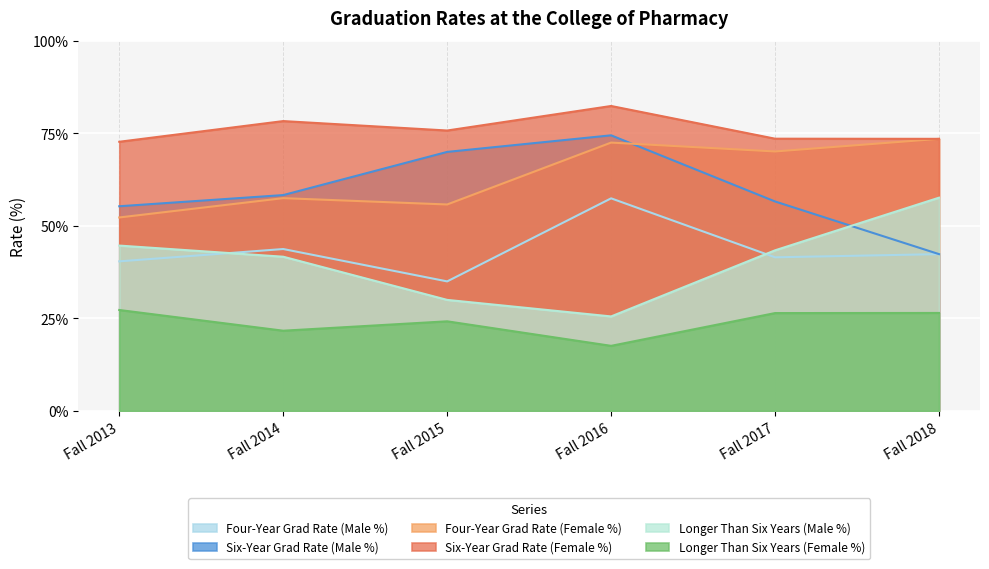

True or false: Six-Year Grad Rate (Female %) has more than 2 interior local peaks.

False